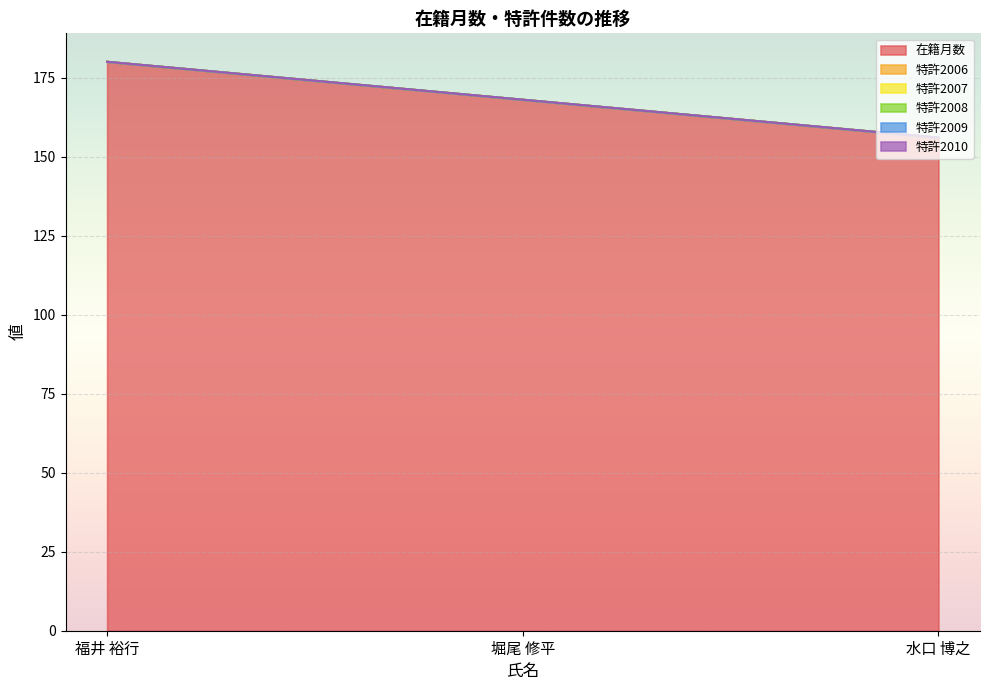

What is the label of the 3rd point from the left?

水口 博之